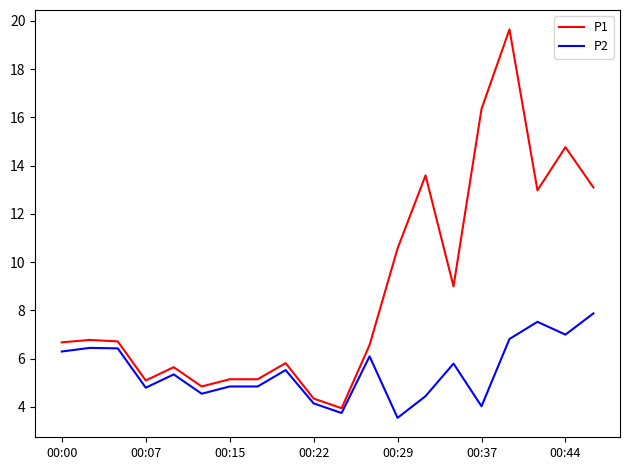

Which series has the largest range (max minus min)?

P1